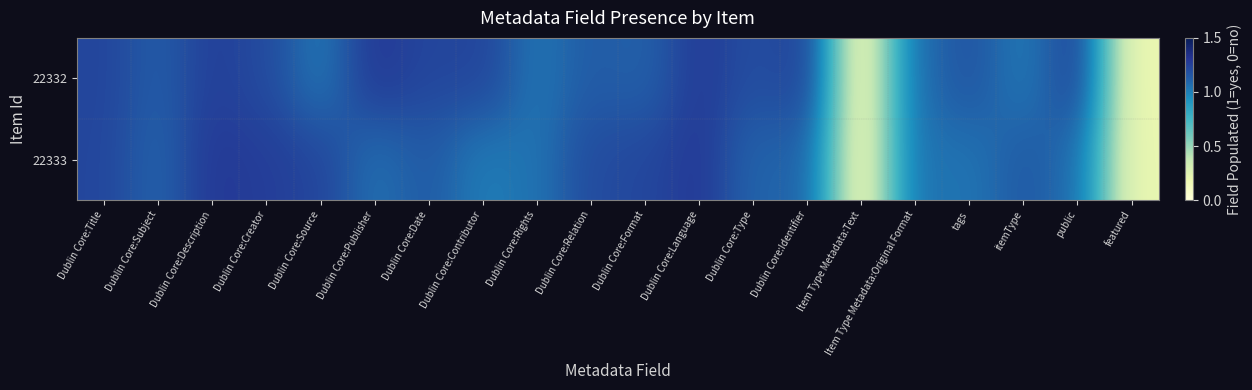

How many data points does each series have?

20